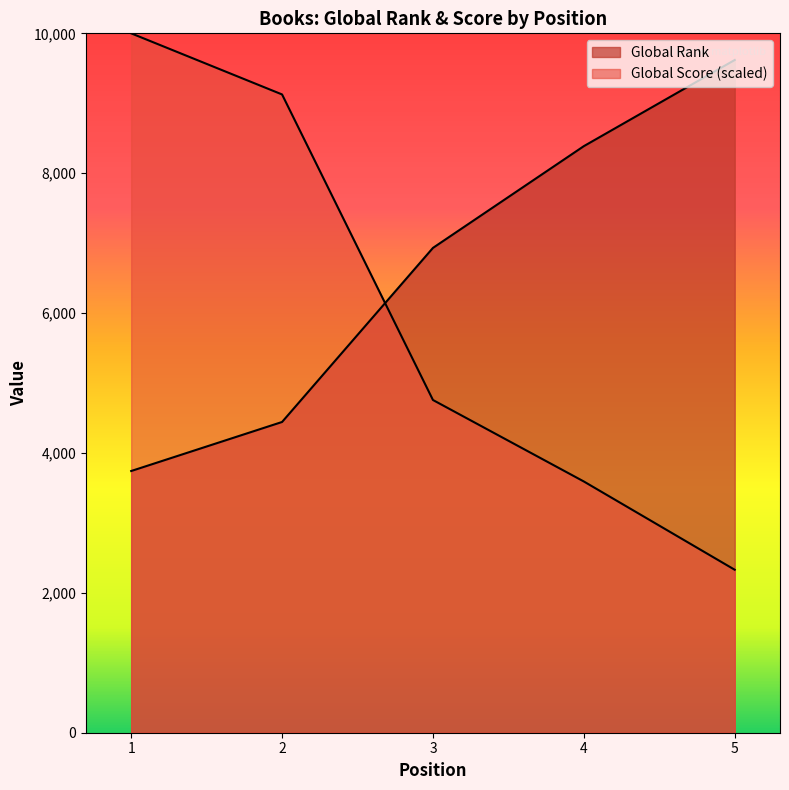

Reading left to right, list all the values displayed in this chart.

Global Score: 1=10000.0	2=9126.2	3=4757.3	4=3592.2	5=2330.1
Global Rank: 1=3742.0	2=4443.0	3=6932.0	4=8387.0	5=9619.0